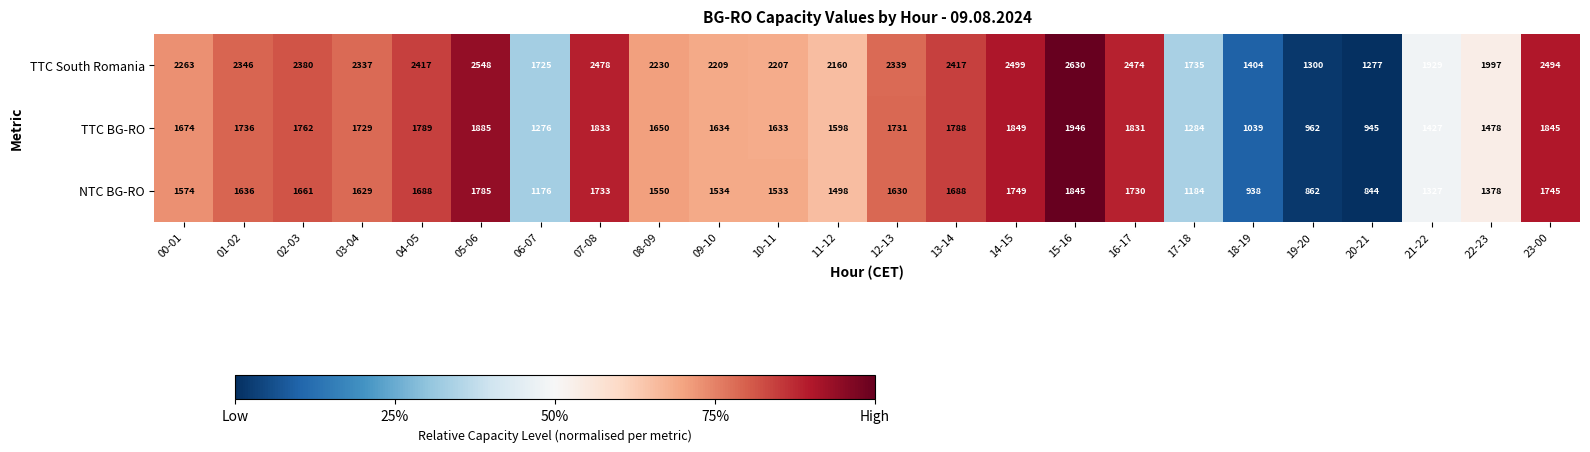

Rank the series at 13-14 from lowest to highest value.

NTC BG-RO, TTC BG-RO, TTC South Romania